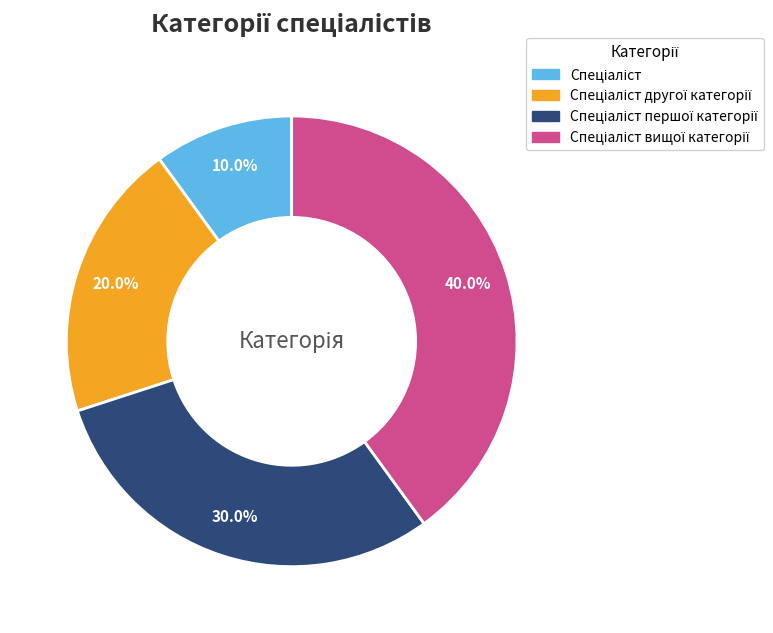

Is there any slice that represents more than half of the pie?

No